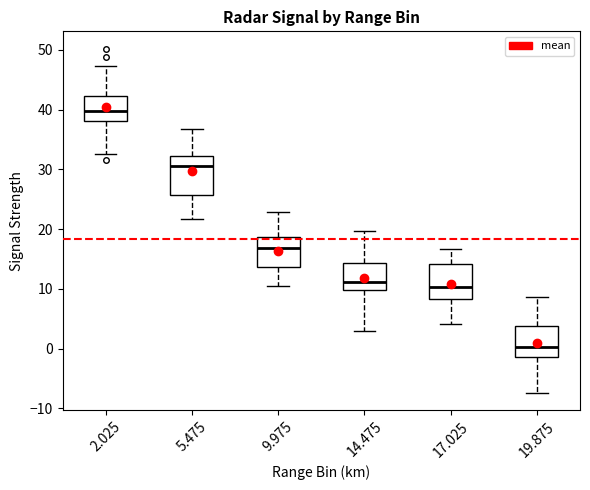

Where does the lower whisker of the box at x = 2.025 end on the y-axis? The values are not printed on the chart, so give them approximately, as read against the axis.

33